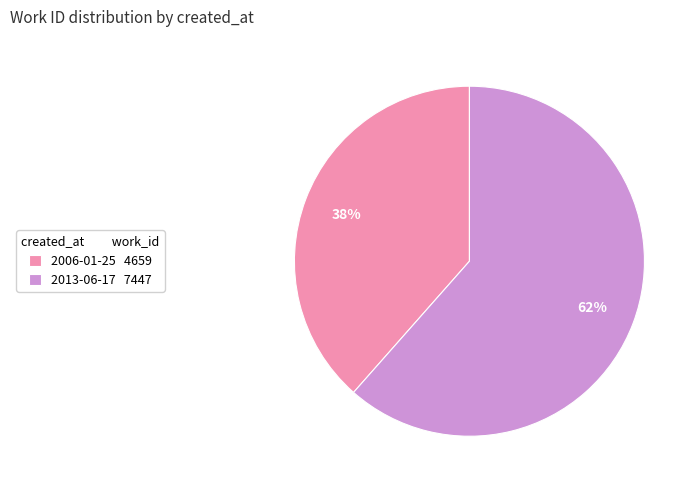

Do 2006-01-25 4659 and 2013-06-17 7447 together represent more than half of the pie?

Yes